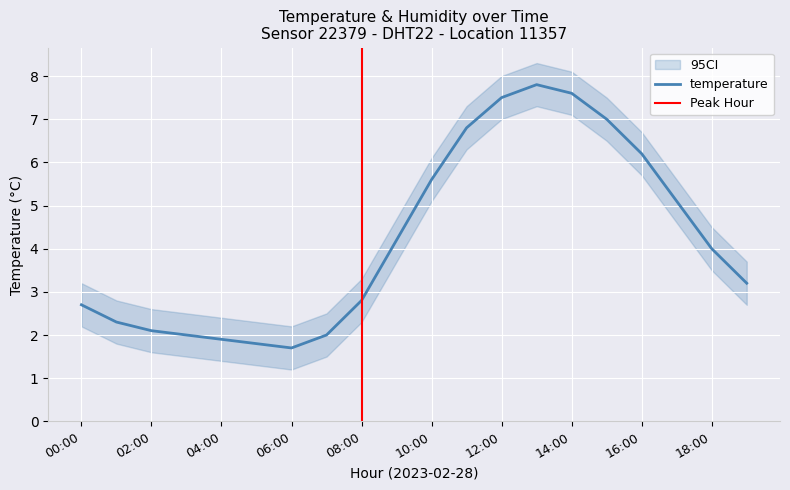

What is the difference between the maximum and minimum values?

6.1